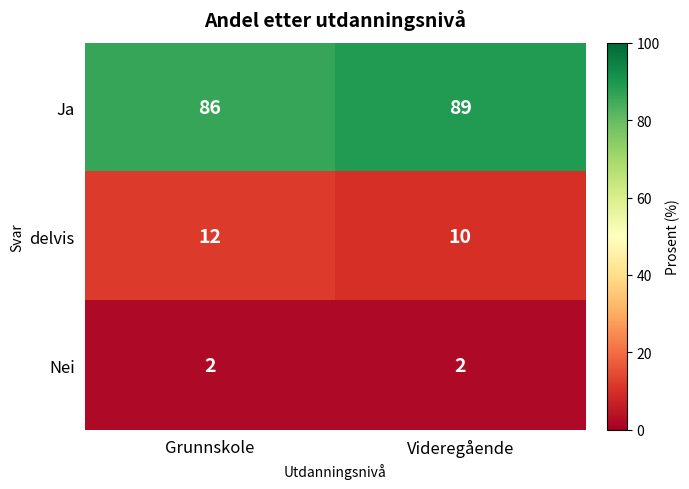

What is the total value across all series at Grunnskole?

100